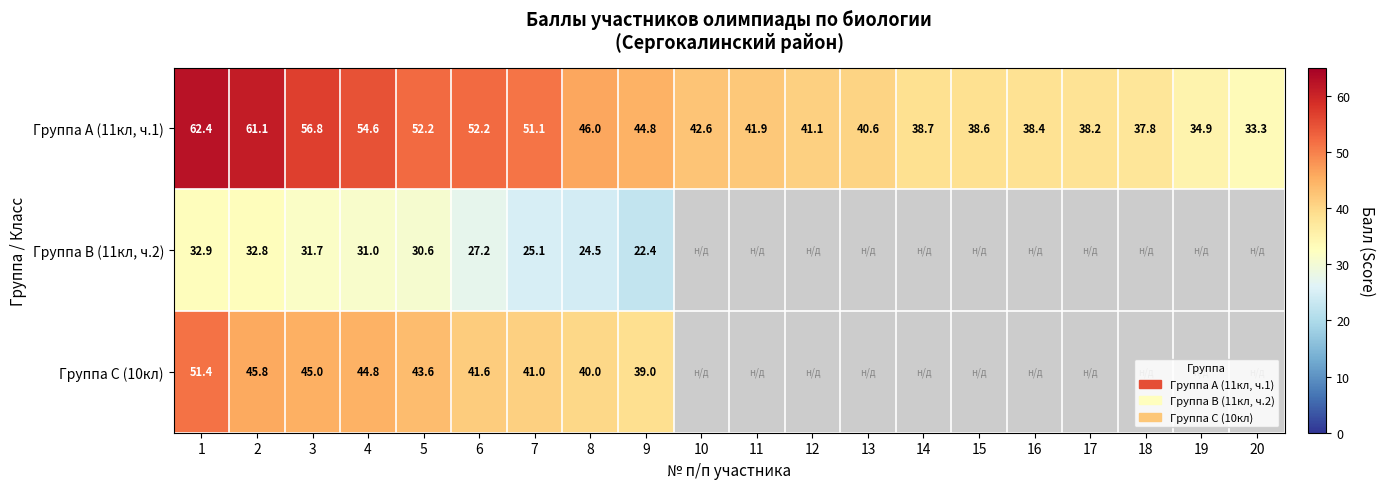

What is the difference between the highest and lowest values at 4?

23.6